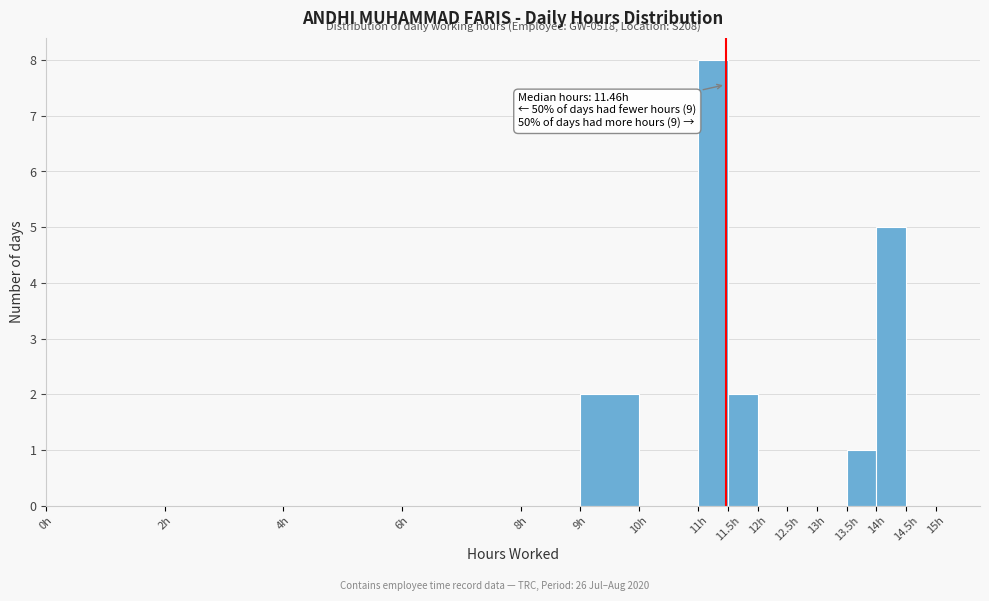

Over which range of the x-axis is the bar tallest?

11.0 to 11.5